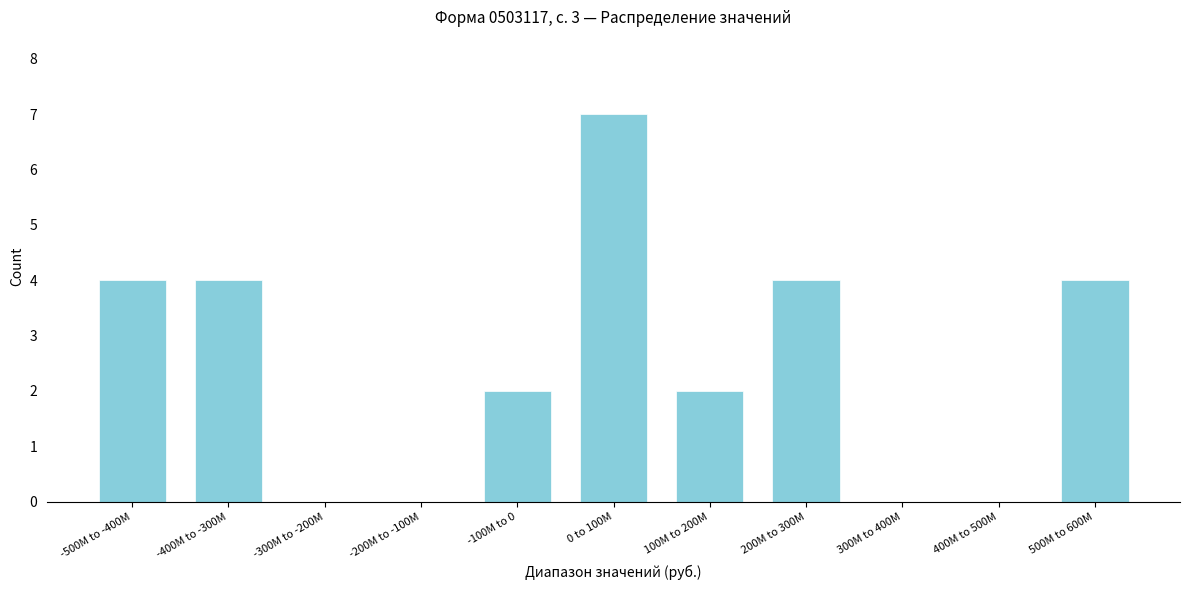

Reading left to right, list all the values displayed in this chart.

-500M to -400M=4	-400M to -300M=4	-300M to -200M=0	-200M to -100M=0	-100M to 0=2	0 to 100M=7	100M to 200M=2	200M to 300M=4	300M to 400M=0	400M to 500M=0	500M to 600M=4